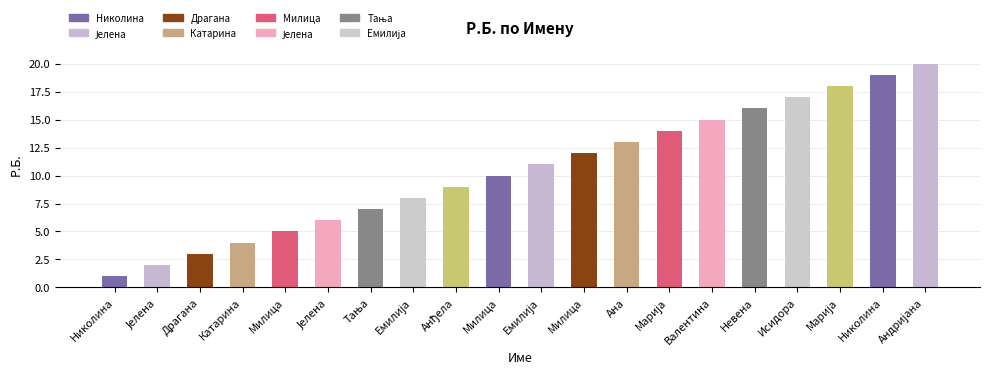

How many bars are there in total?

20